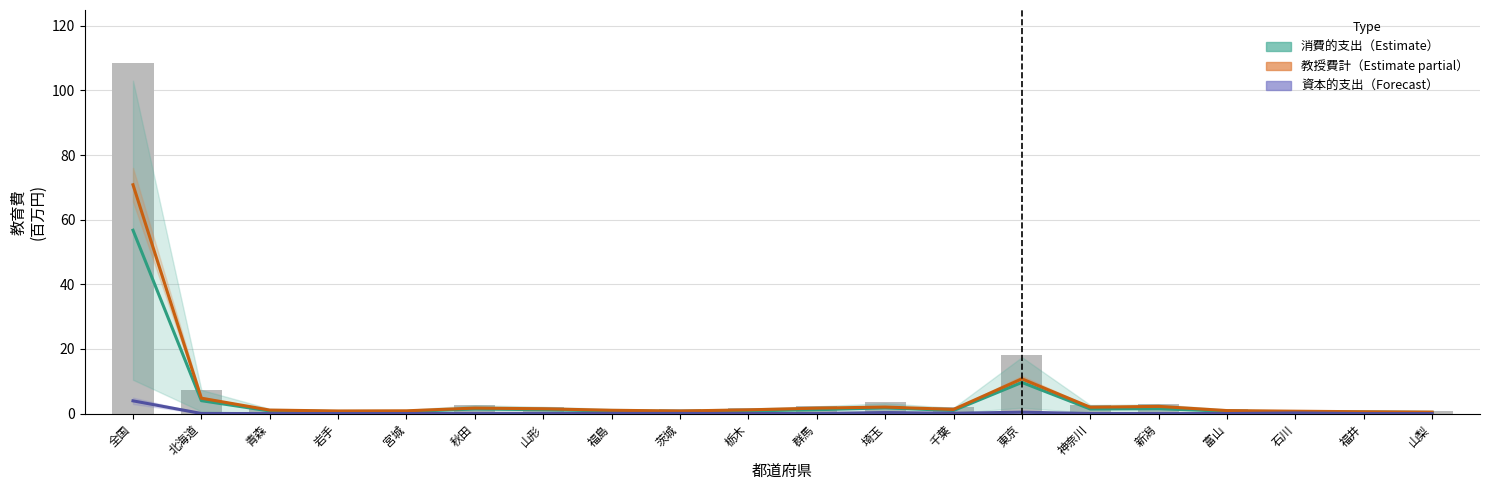

Count the number of categories in the chart.

20